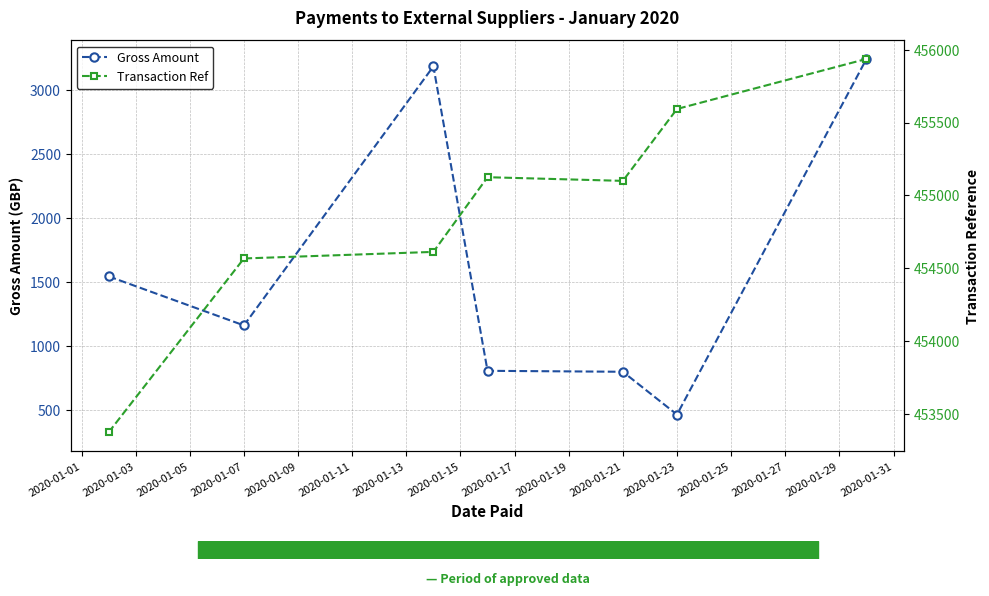

How many distinct data groups are displayed?

2